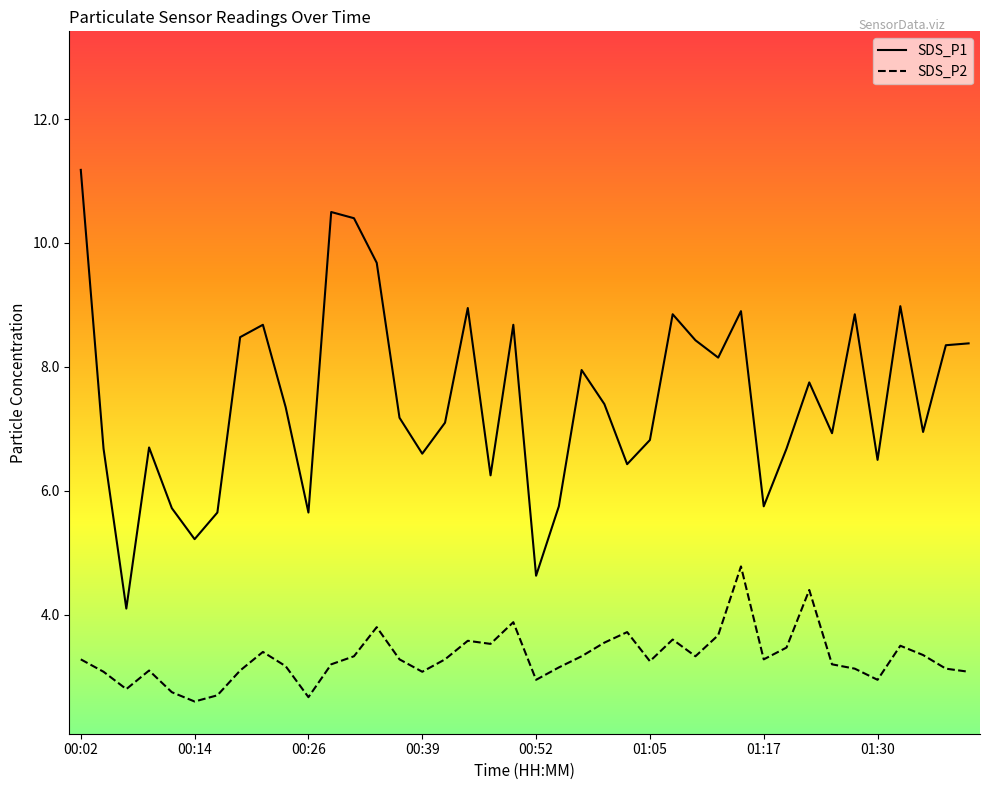

True or false: SDS_P2 and SDS_P1 cross at least once.

False